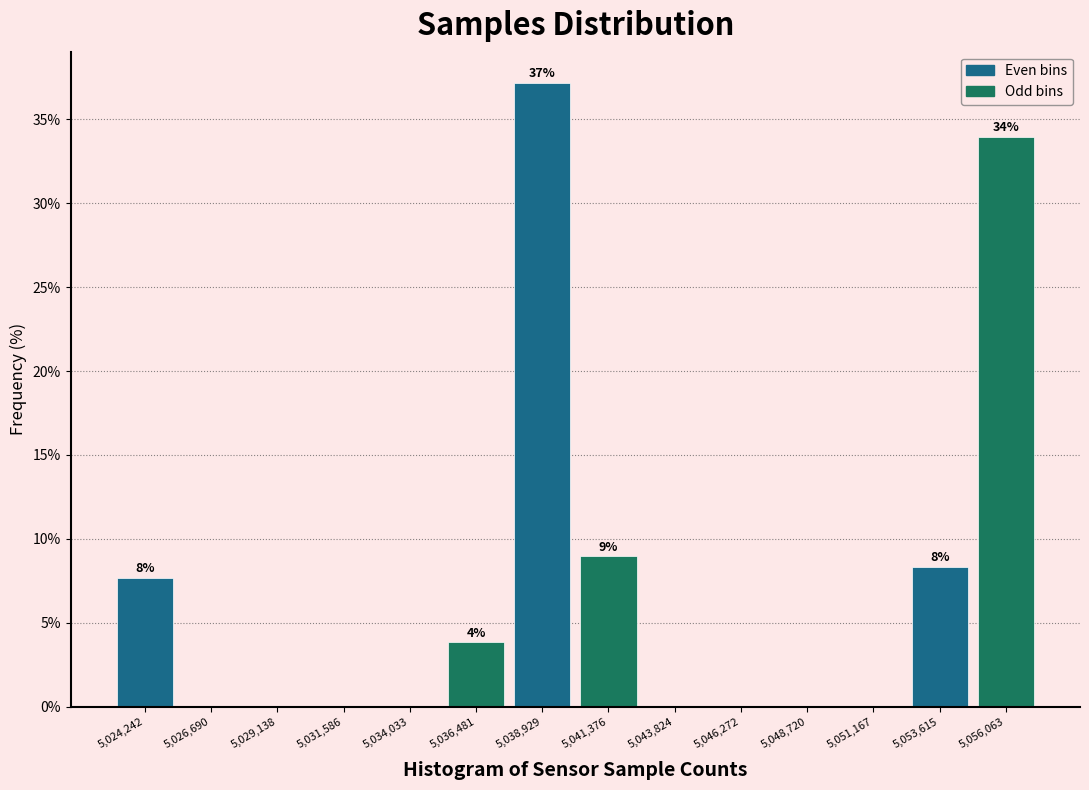

Which range on the x-axis has the tallest bar?

5037500 to 5040000